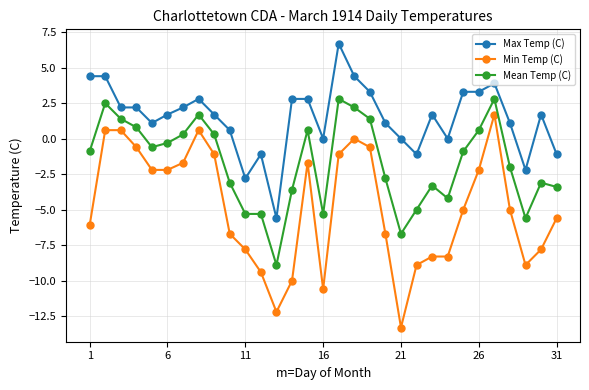

What is the highest value of the Min Temp (C) series?

1.7